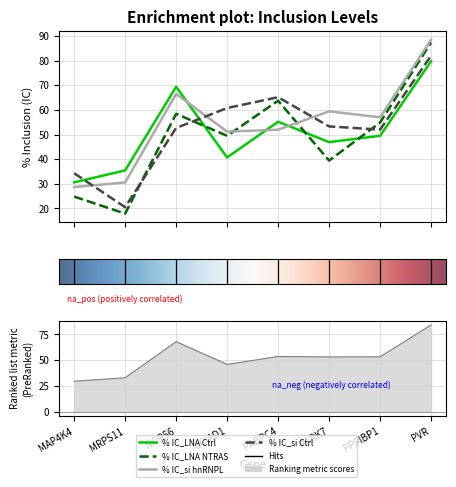

What is the minimum value for % IC_LNA Ctrl?

30.6